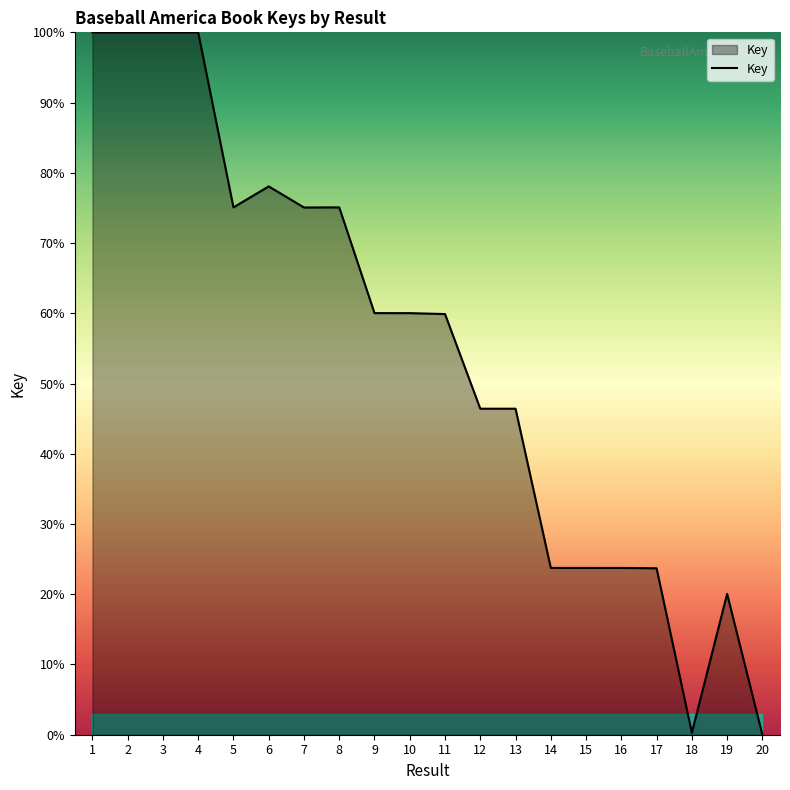

What is the greatest value displayed?

100.0